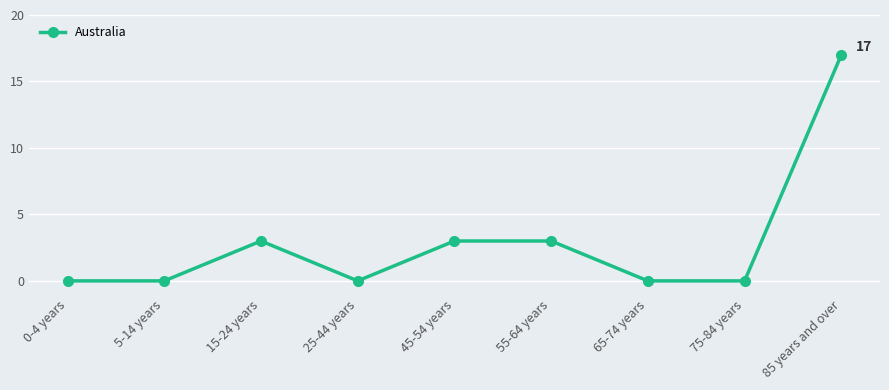

At which category does the data reach its first local peak?

15-24 years